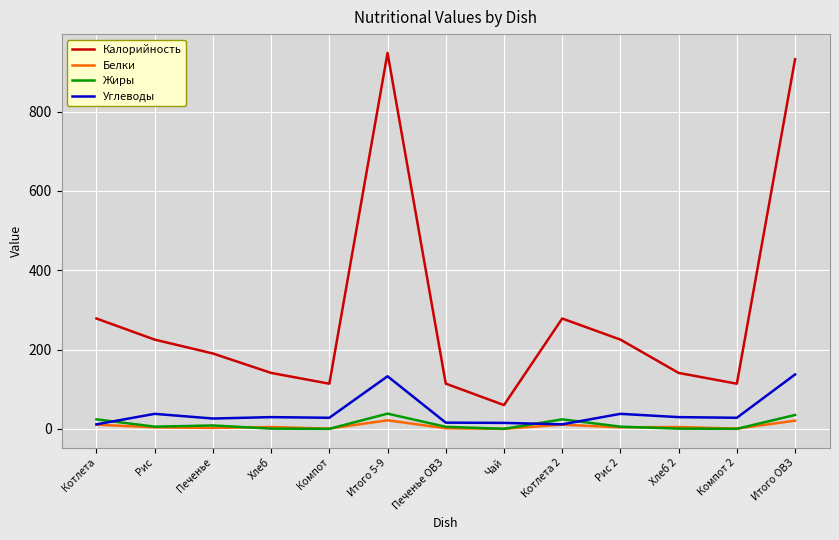

True or false: Углеводы has a value of 26.0 at Печенье.

True